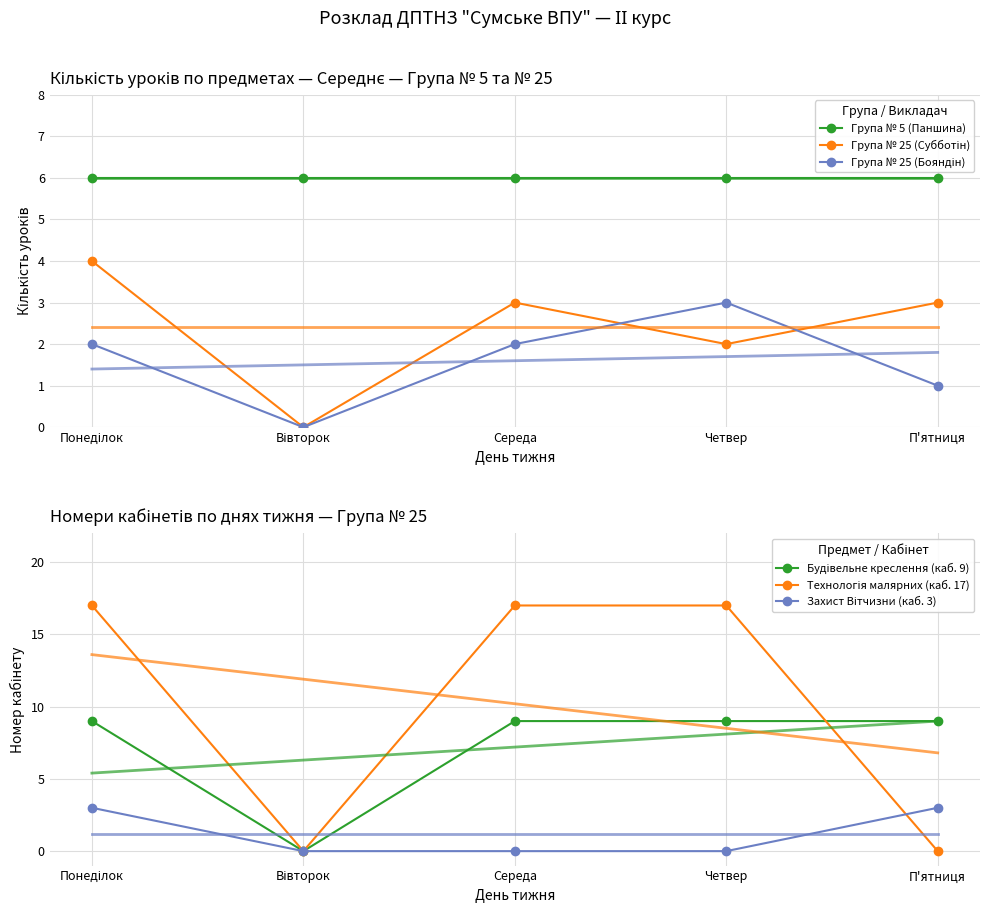

At which category does the chart reach its peak across all series?

Понеділок